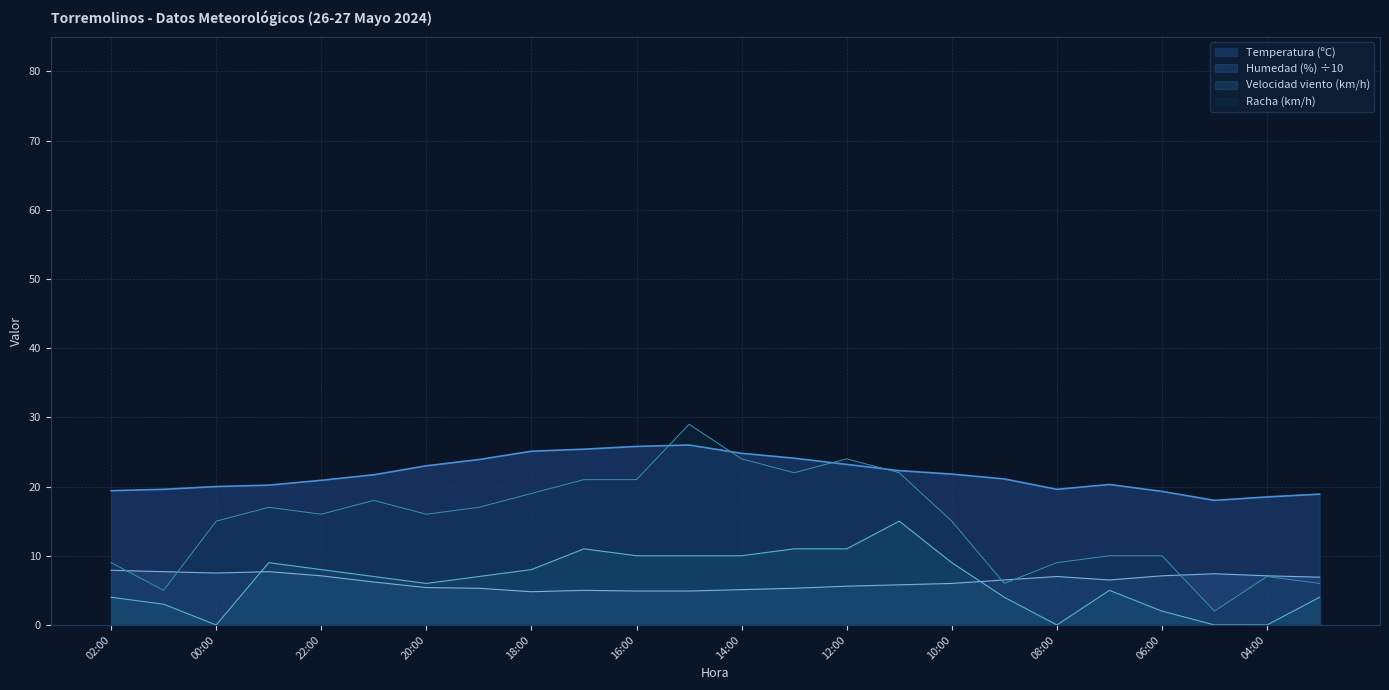

How many intersections are there between Racha (km/h) and Temperatura (ºC)?

4